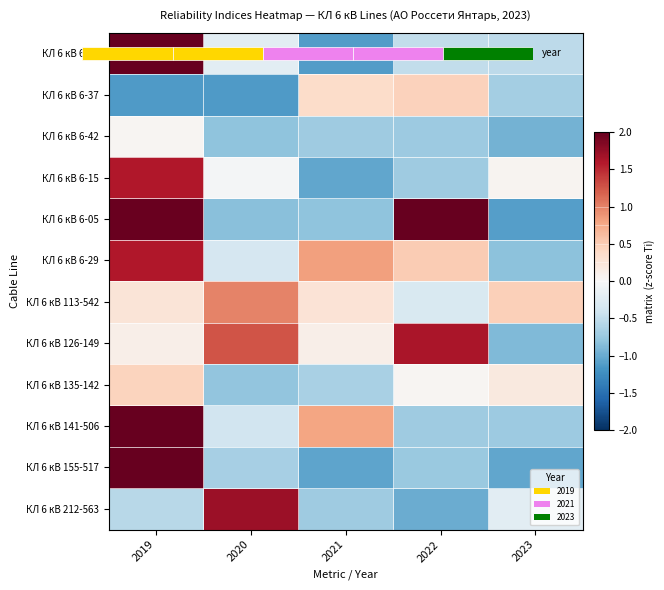

How many distinct data groups are displayed?

12